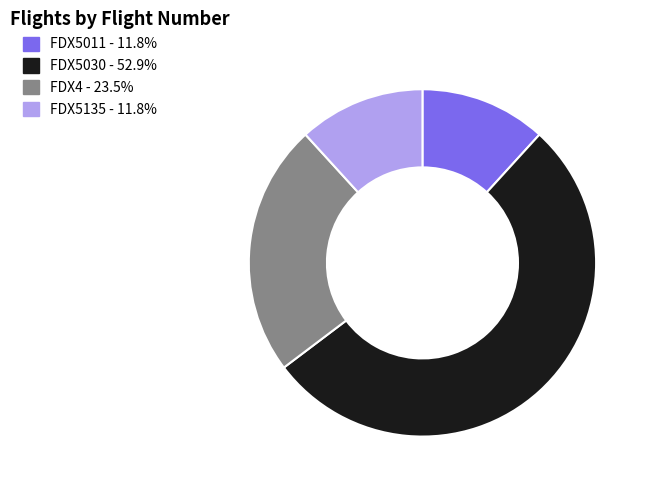

Is there a majority slice in this chart?

Yes